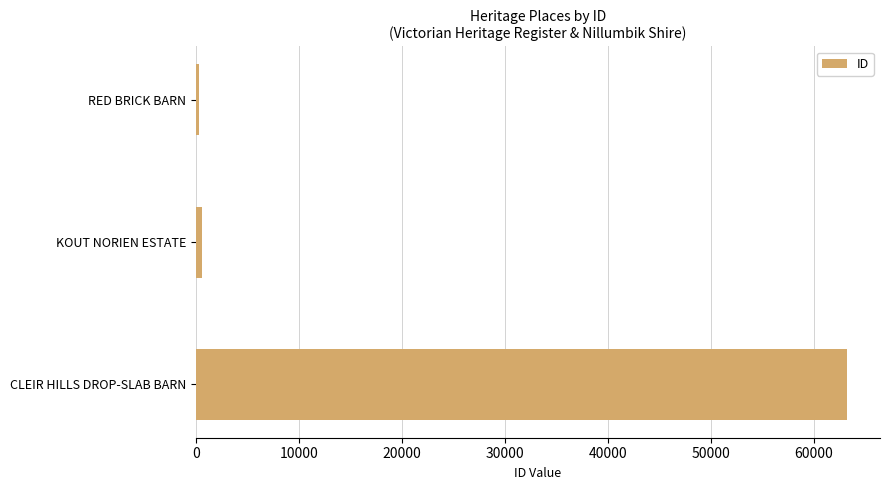

What is the greatest value displayed?

63242